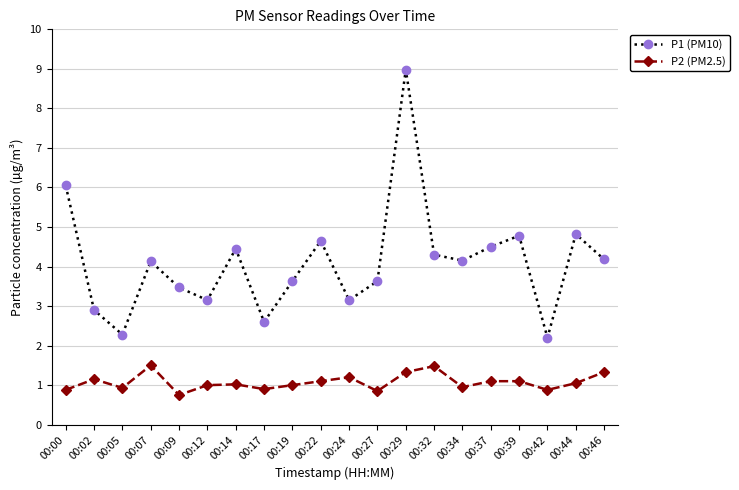

Which series has the largest total across all categories?

P1 (PM10)